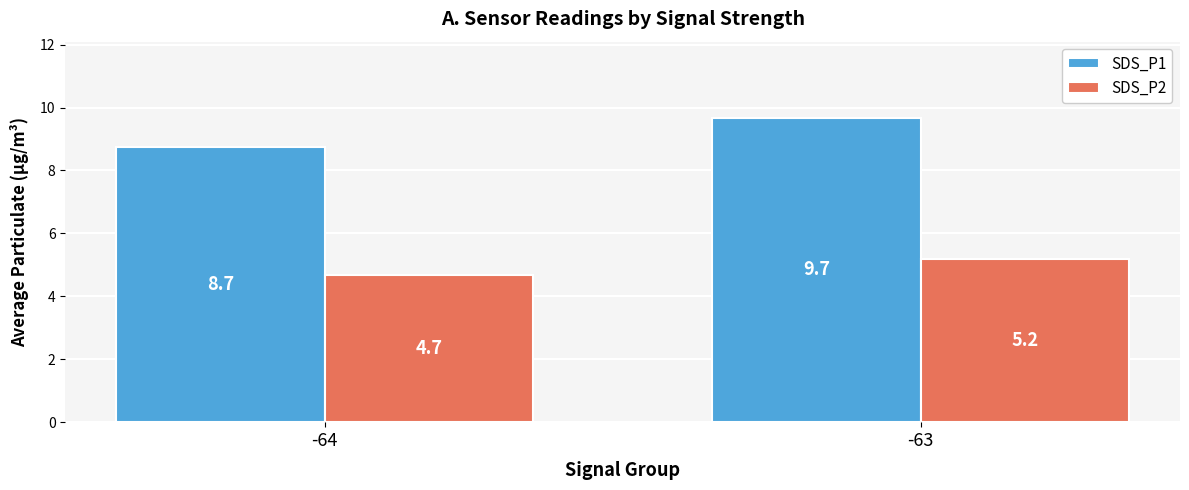

Read the SDS_P1 value at -64.

8.7